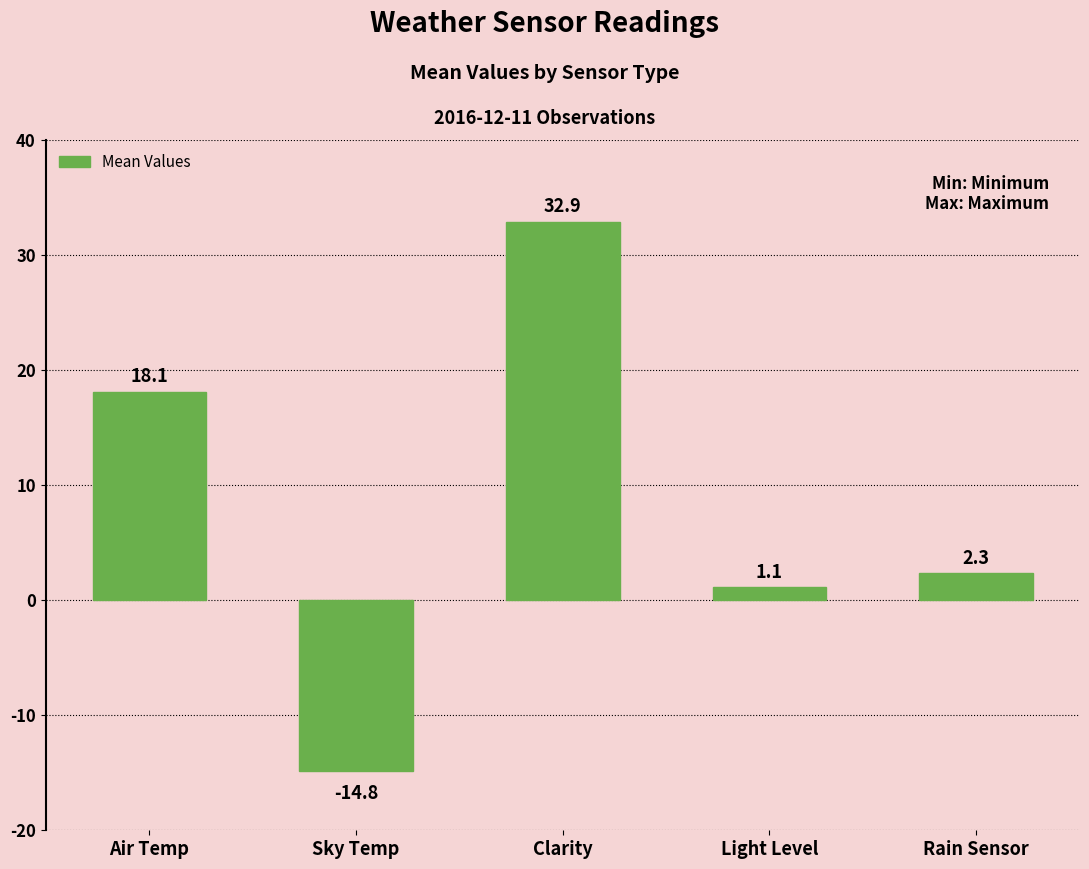

Where is the data nearest to the value 9?

Rain Sensor